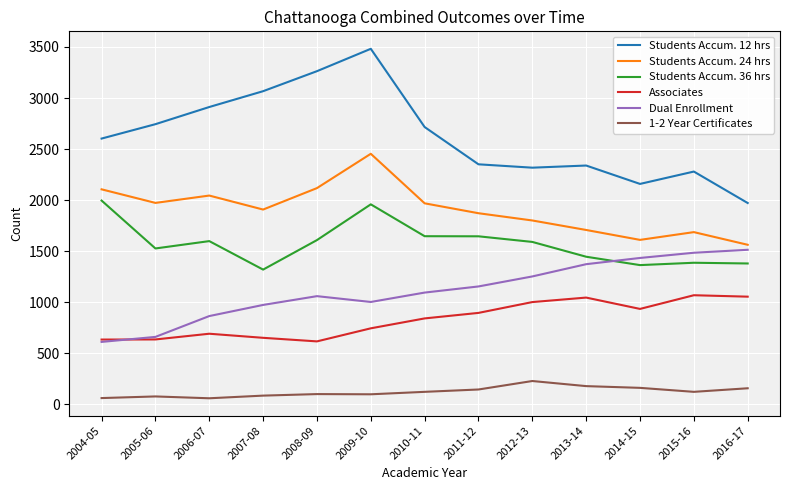

At which label does Students Accum. 36 hrs first exceed 1591?

2004-05